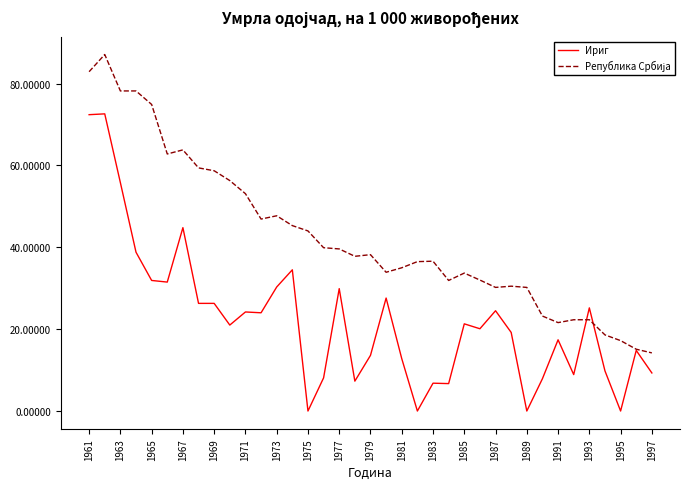

What is the maximum value shown in the chart?

87.1